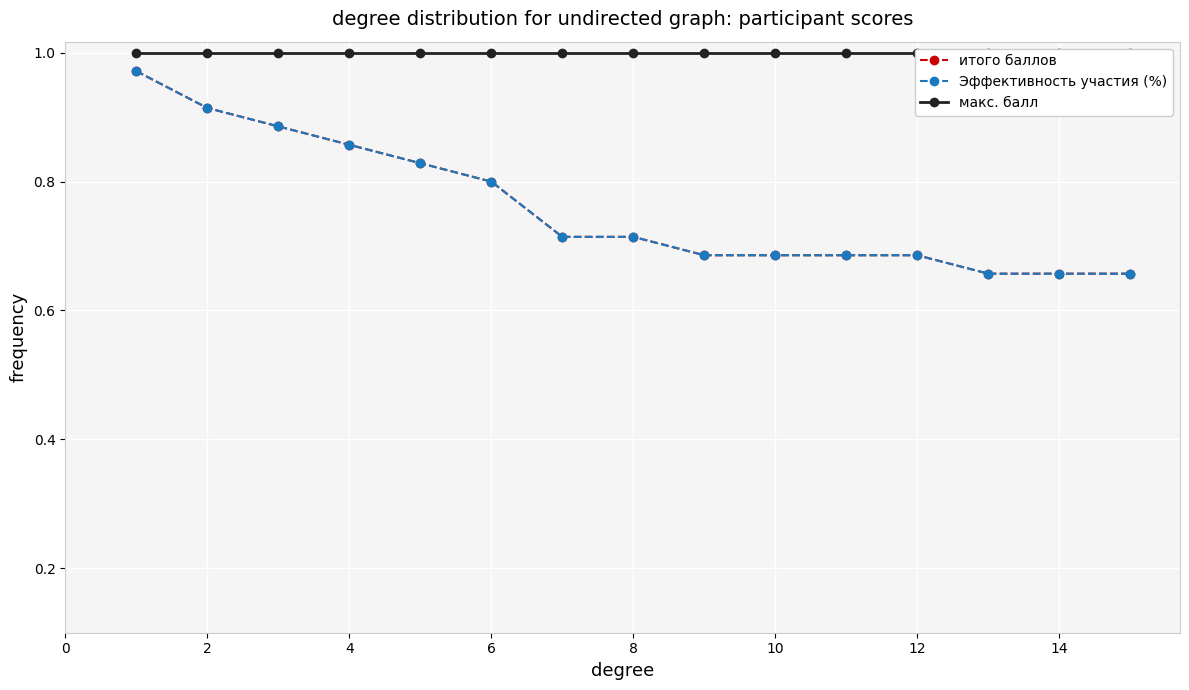

Which series changed the most between 14 and 16?

итого баллов